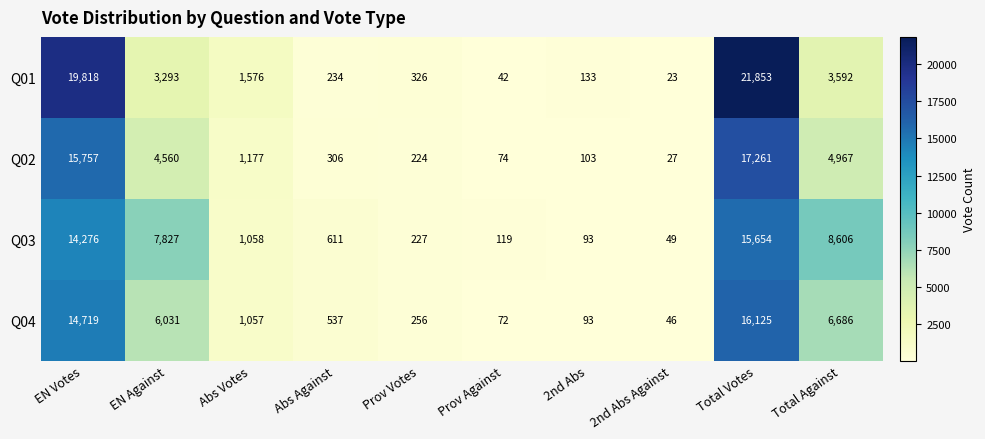

Which series has the largest range (max minus min)?

Q01